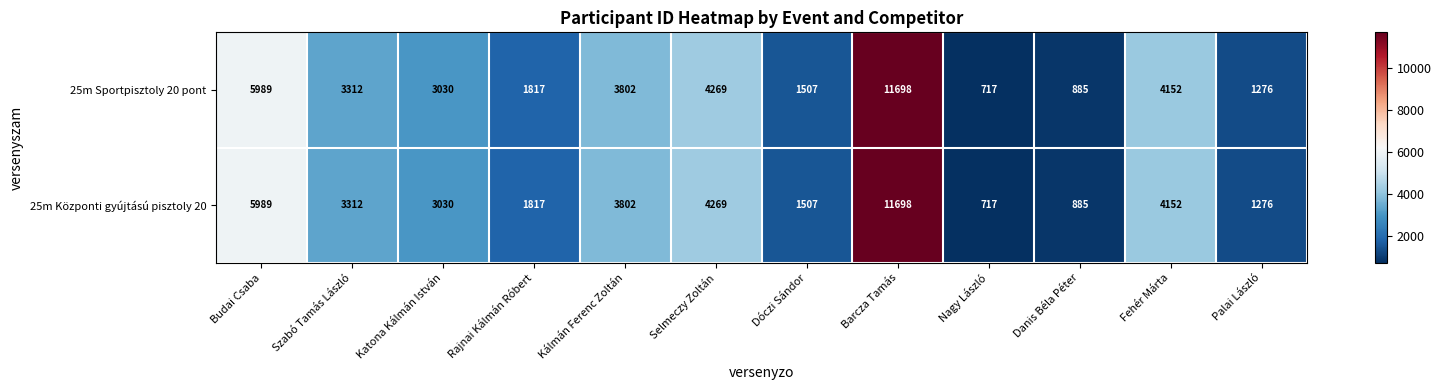

At which label is 25m Központi gyújtású pisztoly 20 closest to 6207?

Budai Csaba